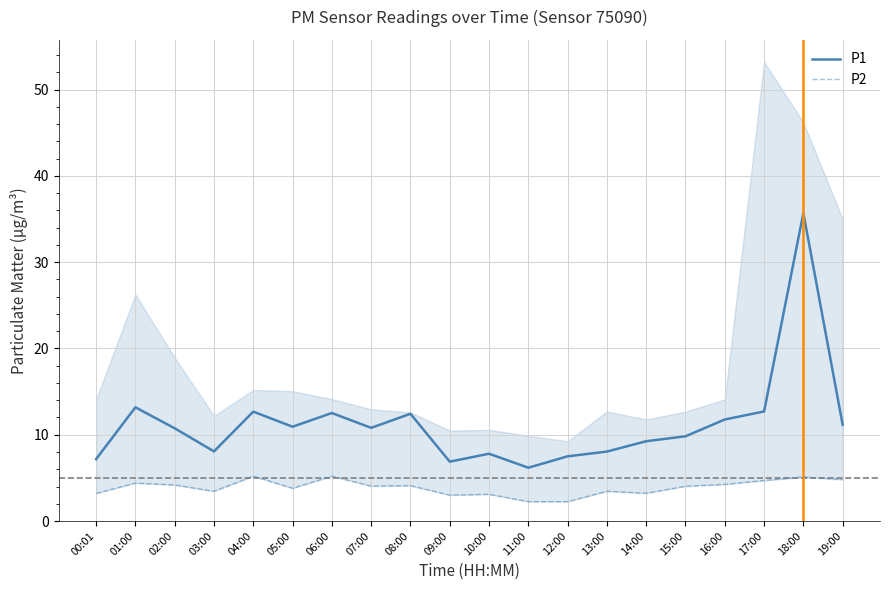

At which label is P1 closest to 20?

01:00